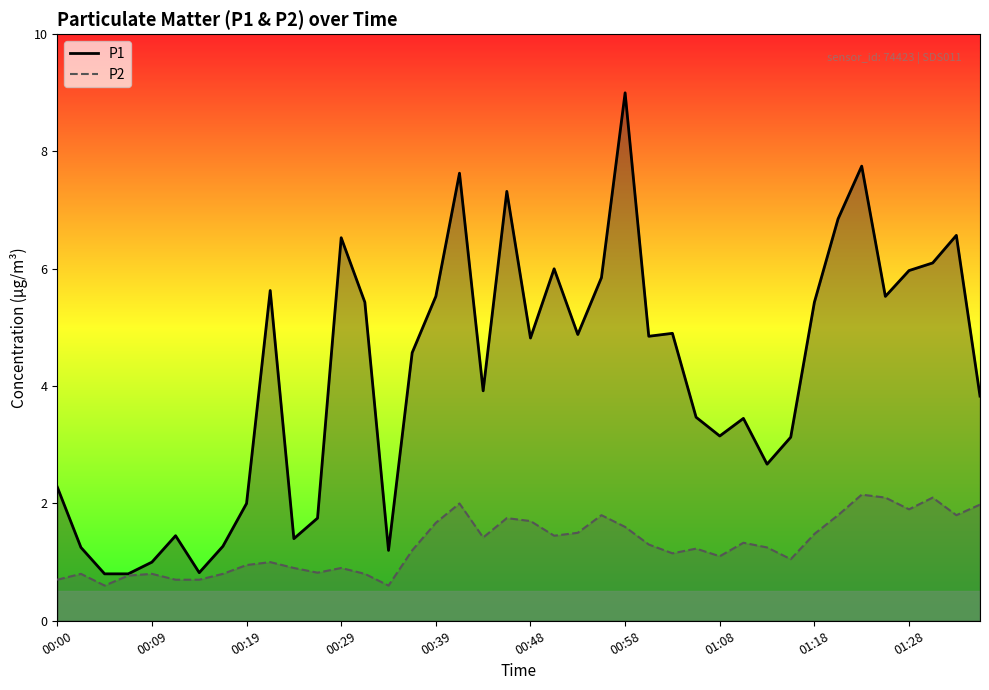

How many values in the P1 series are below 4?

19